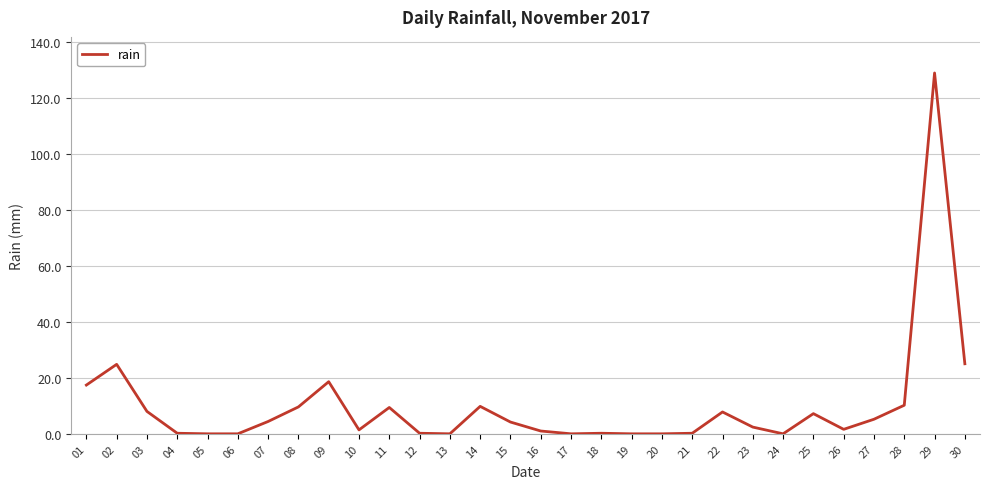

The chart shows a value of 0.0 at 24. True or false?

True